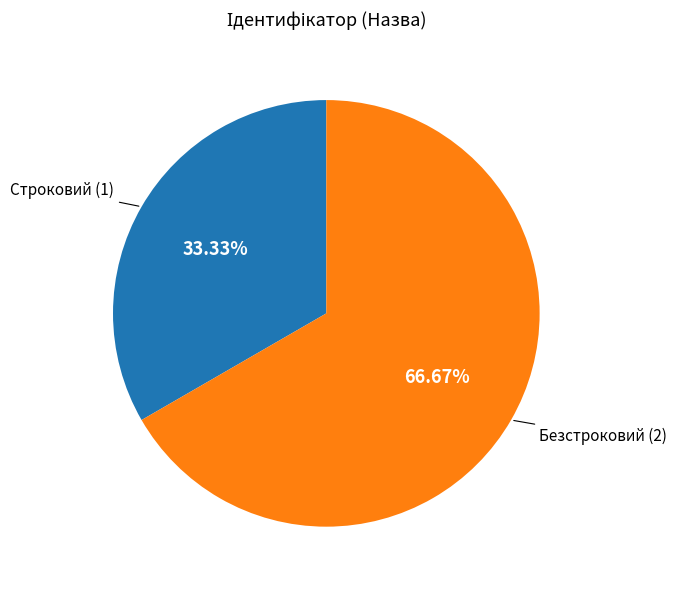

Is it true that Строковий is 28% of the pie?

False